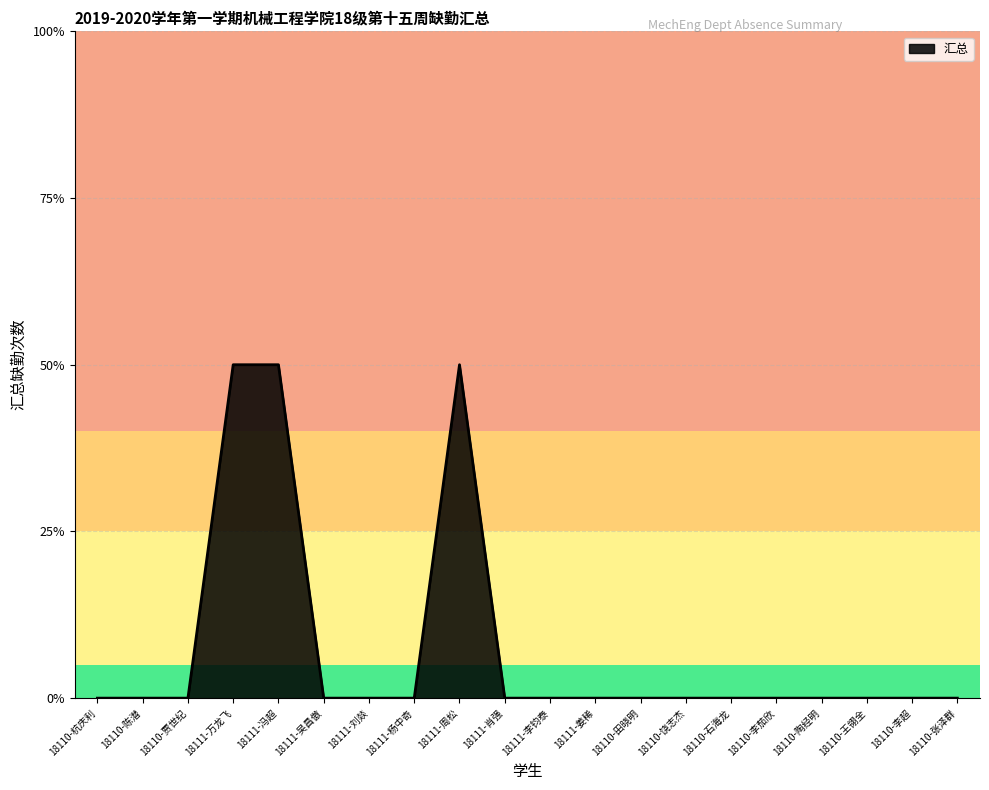

Does the chart display data point markers on the line(s)?

No